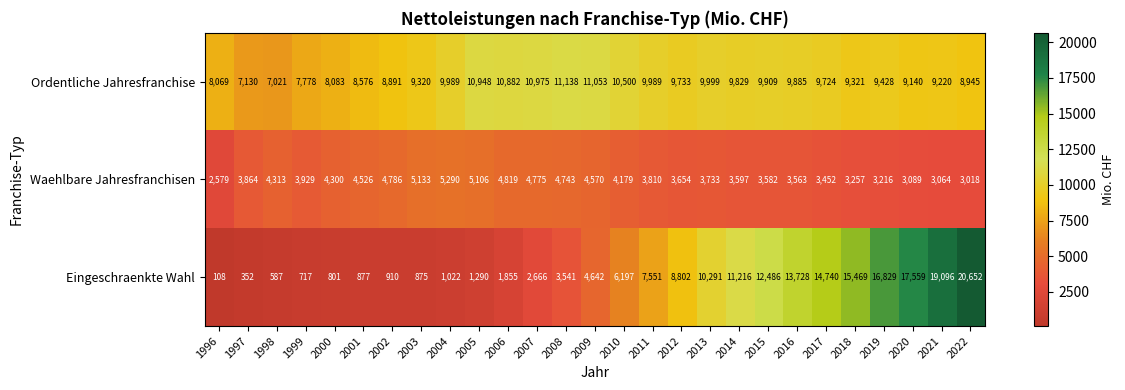

What is the difference between the maximum and second lowest values in the Waehlbare Jahresfranchisen series?

2272